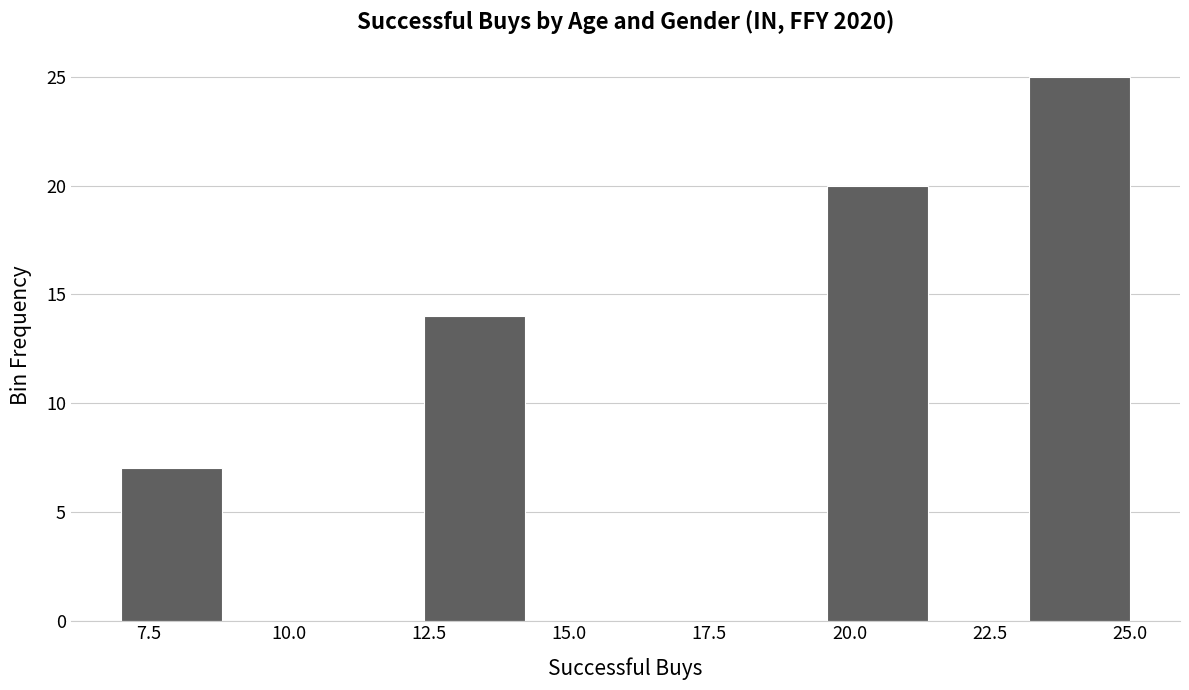

Around what value on the x-axis is the tallest bar? Give the approximate position of its centre, as read against the axis.

24.0